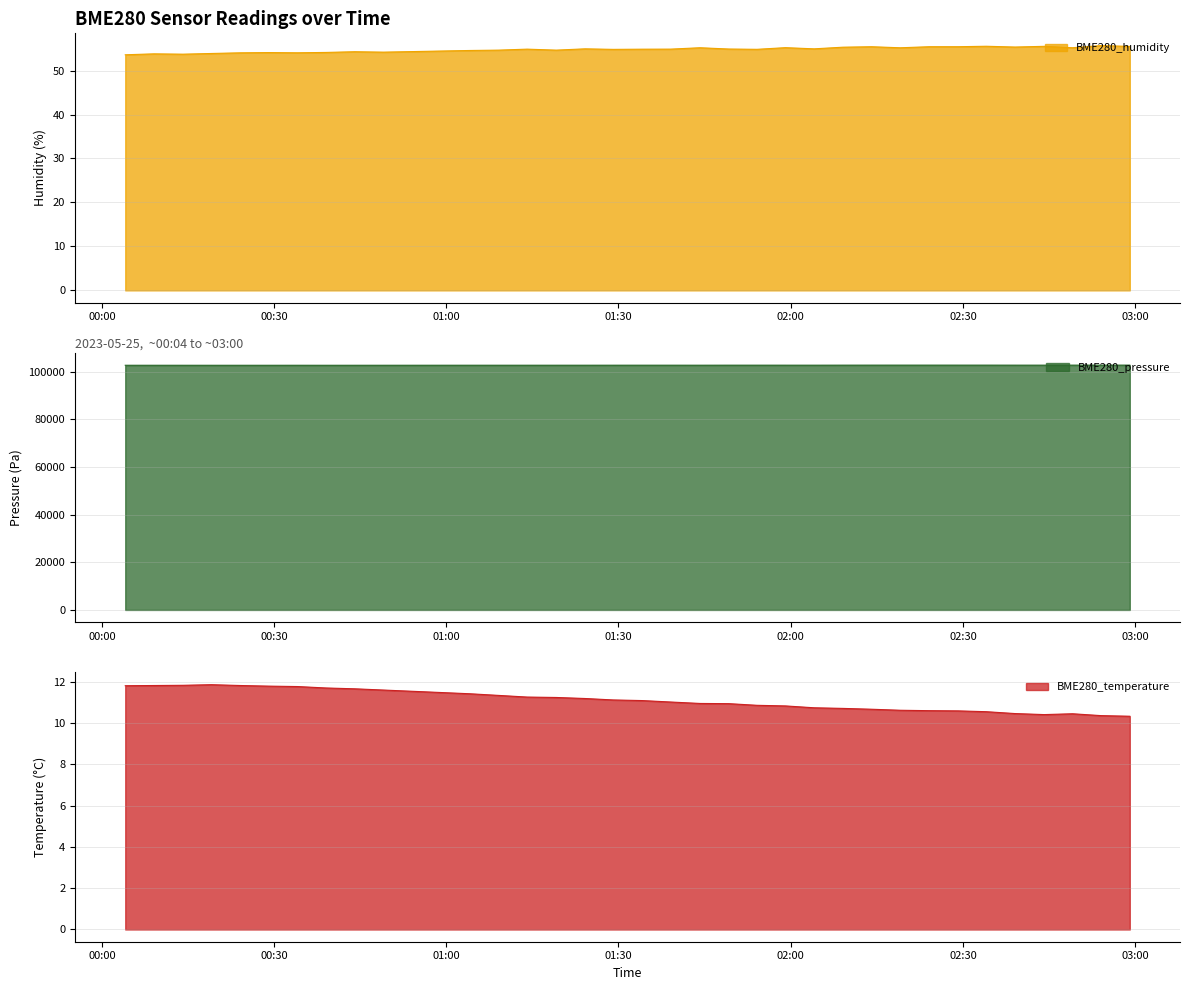

Reading right to left, extract all data points from this chart.

BME280_humidity: 2023/05/25 02:59:04=55.5	2023/05/25 02:54:04=55.7	2023/05/25 02:49:05=55.2	2023/05/25 02:44:09=55.5	2023/05/25 02:39:05=55.4	2023/05/25 02:34:04=55.5	2023/05/25 02:29:08=55.4	2023/05/25 02:24:08=55.4	2023/05/25 02:19:05=55.2	2023/05/25 02:14:04=55.4	2023/05/25 02:09:05=55.3	2023/05/25 02:04:05=54.9	2023/05/25 01:59:05=55.2	2023/05/25 01:54:08=54.8	2023/05/25 01:49:13=54.9	2023/05/25 01:44:12=55.2	2023/05/25 01:39:04=54.9	2023/05/25 01:34:06=54.9	2023/05/25 01:29:05=54.8	2023/05/25 01:24:10=54.9	2023/05/25 01:19:09=54.6	2023/05/25 01:14:05=54.9	2023/05/25 01:09:08=54.7	2023/05/25 01:04:06=54.6	2023/05/25 00:49:04=54.2	2023/05/25 00:44:04=54.3	2023/05/25 00:39:04=54.1	2023/05/25 00:34:04=54.0	2023/05/25 00:29:05=54.1	2023/05/25 00:24:07=54.0	2023/05/25 00:19:05=53.9	2023/05/25 00:14:07=53.7	2023/05/25 00:09:05=53.8	2023/05/25 00:04:05=53.6
BME280_pressure: 2023/05/25 02:59:04=102801.9	2023/05/25 02:54:04=102803.7	2023/05/25 02:49:05=102796.7	2023/05/25 02:44:09=102790.3	2023/05/25 02:39:05=102792.5	2023/05/25 02:34:04=102800.6	2023/05/25 02:29:08=102799.9	2023/05/25 02:24:08=102801.1	2023/05/25 02:19:05=102801.3	2023/05/25 02:14:04=102799.1	2023/05/25 02:09:05=102792.2	2023/05/25 02:04:05=102779.9	2023/05/25 01:59:05=102782.7	2023/05/25 01:54:08=102783.9	2023/05/25 01:49:13=102784.0	2023/05/25 01:44:12=102774.3	2023/05/25 01:39:04=102778.1	2023/05/25 01:34:06=102778.7	2023/05/25 01:29:05=102775.3	2023/05/25 01:24:10=102768.4	2023/05/25 01:19:09=102767.4	2023/05/25 01:14:05=102765.8	2023/05/25 01:09:08=102763.5	2023/05/25 01:04:06=102765.7	2023/05/25 00:49:04=102750.6	2023/05/25 00:44:04=102747.4	2023/05/25 00:39:04=102743.4	2023/05/25 00:34:04=102750.7	2023/05/25 00:29:05=102742.5	2023/05/25 00:24:07=102743.0	2023/05/25 00:19:05=102742.5	2023/05/25 00:14:07=102746.8	2023/05/25 00:09:05=102749.8	2023/05/25 00:04:05=102747.3
BME280_temperature: 2023/05/25 02:59:04=10.3	2023/05/25 02:54:04=10.4	2023/05/25 02:49:05=10.5	2023/05/25 02:44:09=10.4	2023/05/25 02:39:05=10.5	2023/05/25 02:34:04=10.6	2023/05/25 02:29:08=10.6	2023/05/25 02:24:08=10.6	2023/05/25 02:19:05=10.6	2023/05/25 02:14:04=10.7	2023/05/25 02:09:05=10.7	2023/05/25 02:04:05=10.8	2023/05/25 01:59:05=10.8	2023/05/25 01:54:08=10.9	2023/05/25 01:49:13=10.9	2023/05/25 01:44:12=11.0	2023/05/25 01:39:04=11.0	2023/05/25 01:34:06=11.1	2023/05/25 01:29:05=11.1	2023/05/25 01:24:10=11.2	2023/05/25 01:19:09=11.2	2023/05/25 01:14:05=11.3	2023/05/25 01:09:08=11.3	2023/05/25 01:04:06=11.4	2023/05/25 00:49:04=11.6	2023/05/25 00:44:04=11.7	2023/05/25 00:39:04=11.7	2023/05/25 00:34:04=11.8	2023/05/25 00:29:05=11.8	2023/05/25 00:24:07=11.8	2023/05/25 00:19:05=11.9	2023/05/25 00:14:07=11.8	2023/05/25 00:09:05=11.8	2023/05/25 00:04:05=11.8